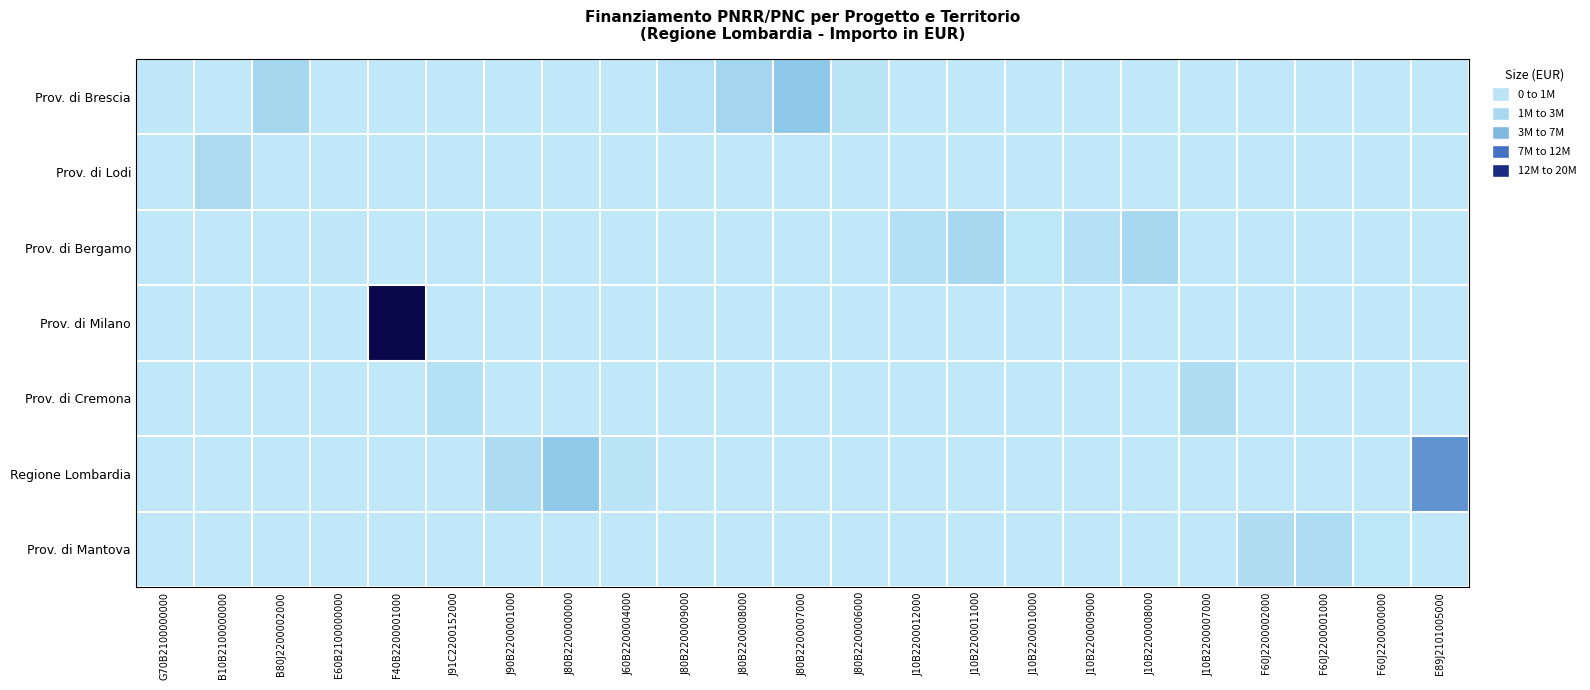

Which series has the largest range (max minus min)?

Prov. di Milano